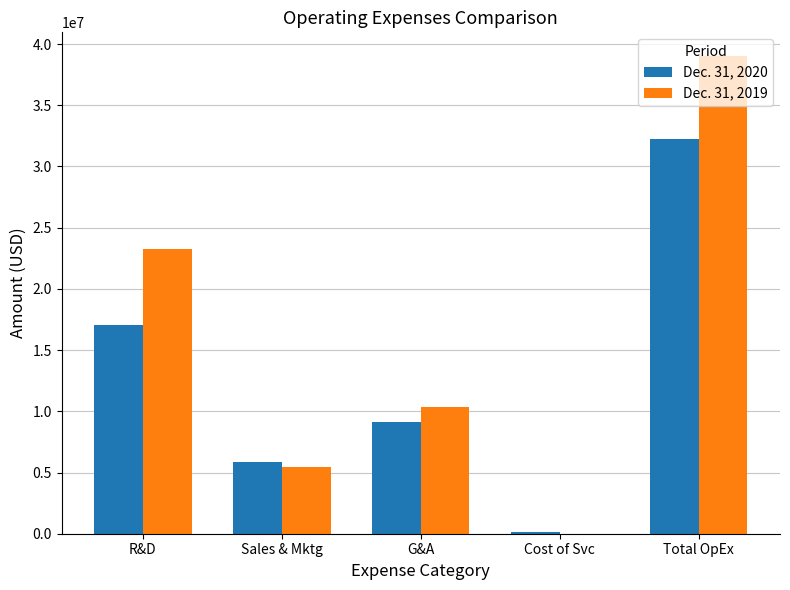

Between R&D and Sales & Mktg, which series saw the biggest shift?

Dec. 31, 2019